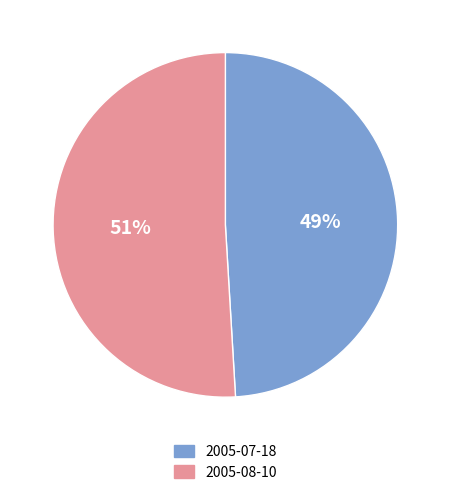

Is 2005-08-10 the majority of the pie?

Yes